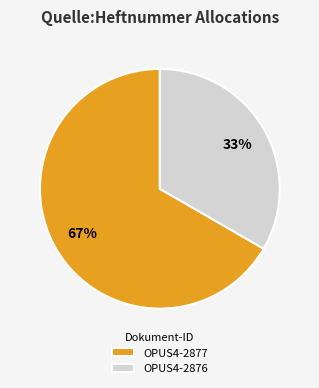

How many slices are in this pie chart?

2